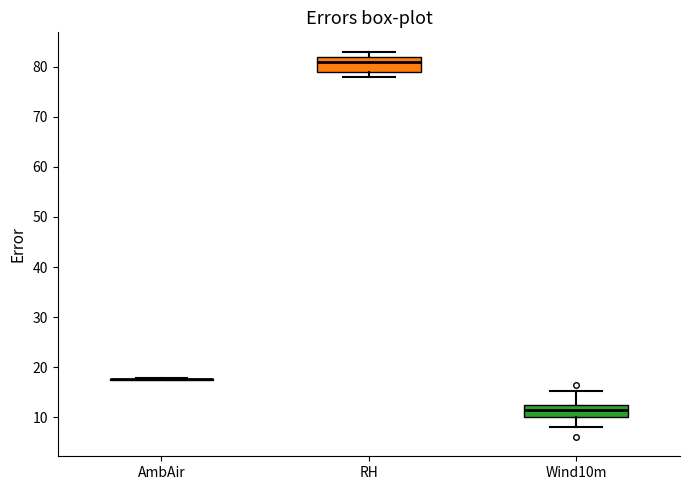

Where does the upper whisker of the box for Wind10m end on the y-axis? The values are not printed on the chart, so give them approximately, as read against the axis.

15